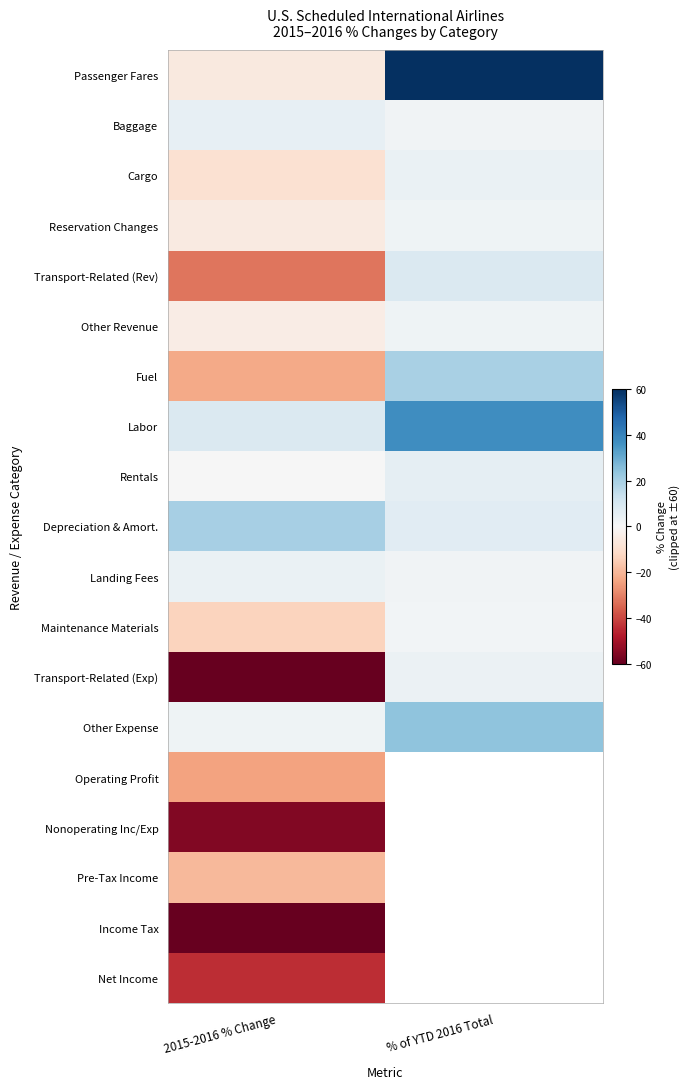

What is the difference between the Other Expense values at % of YTD 2016 Total and 2015-2016 % Change?

21.4